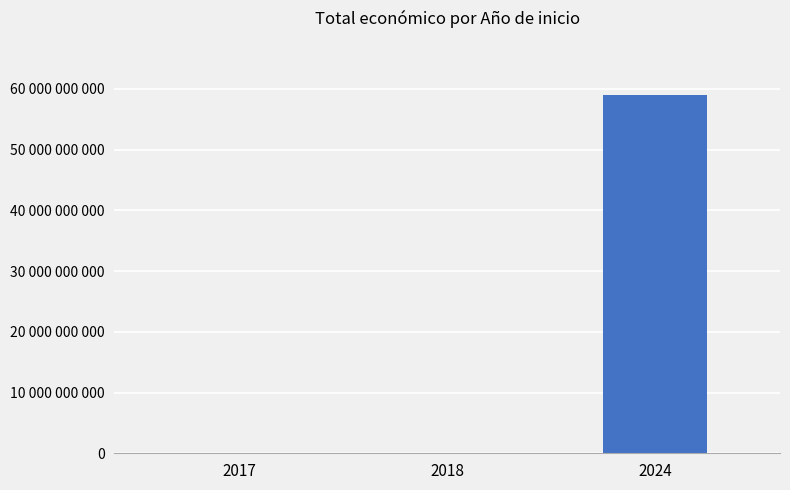

What is the sum of all values?

59092771821